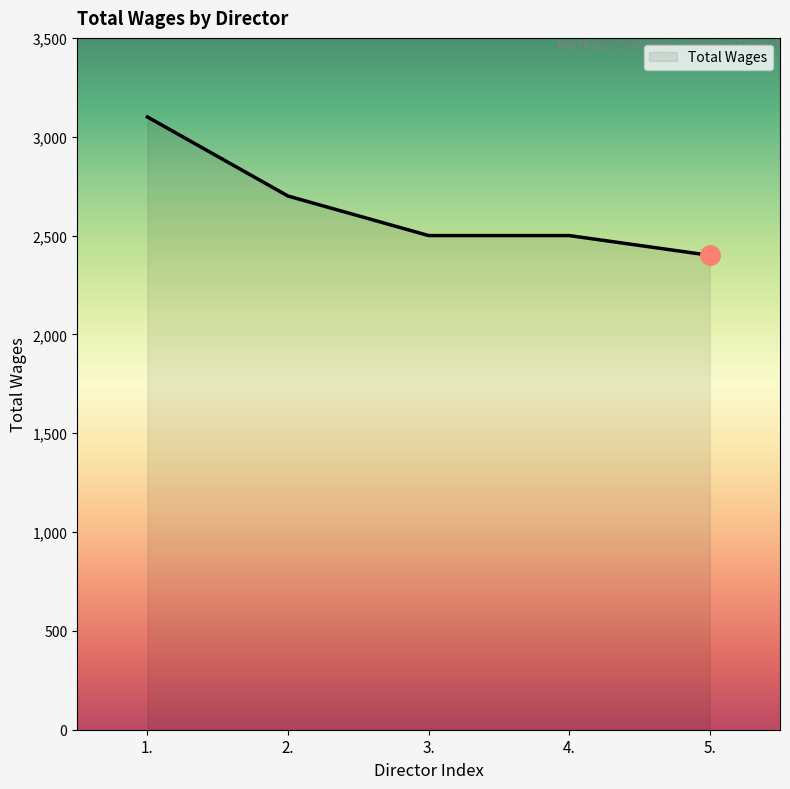

What is the maximum value shown in the chart?

3100